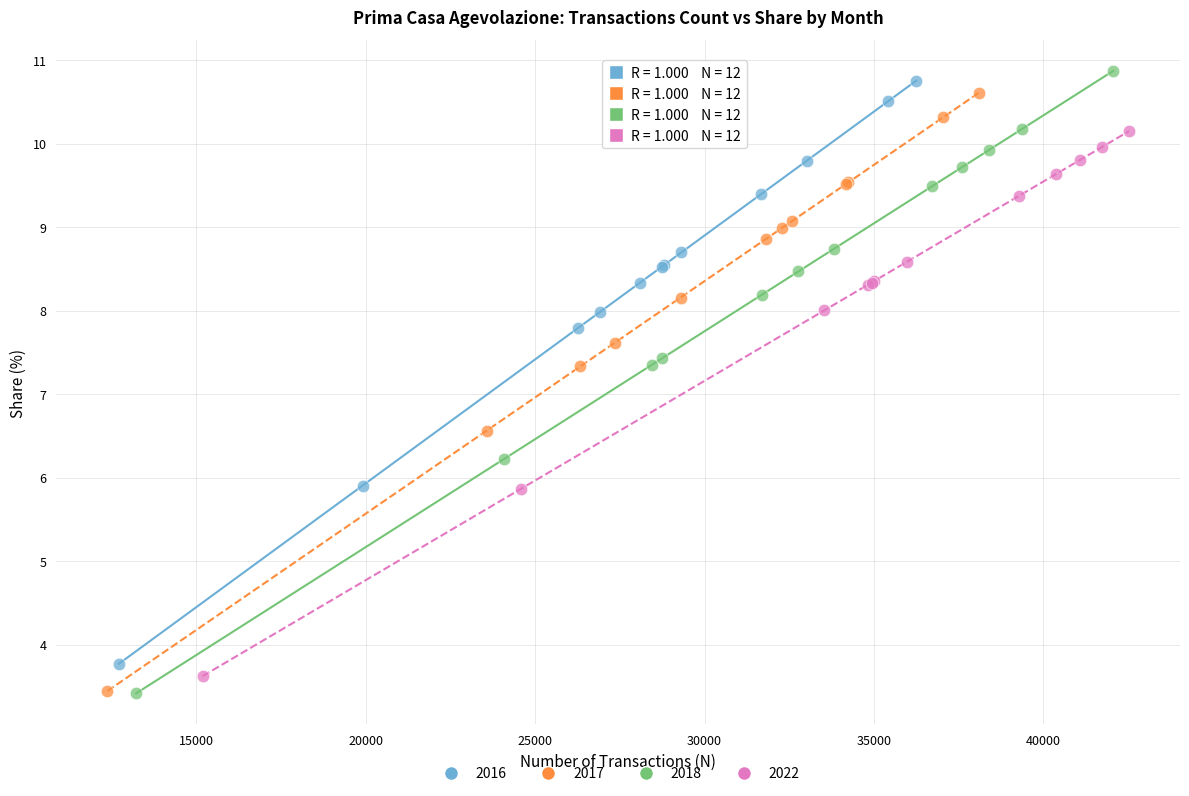

Which series contains the highest Y value?

2018